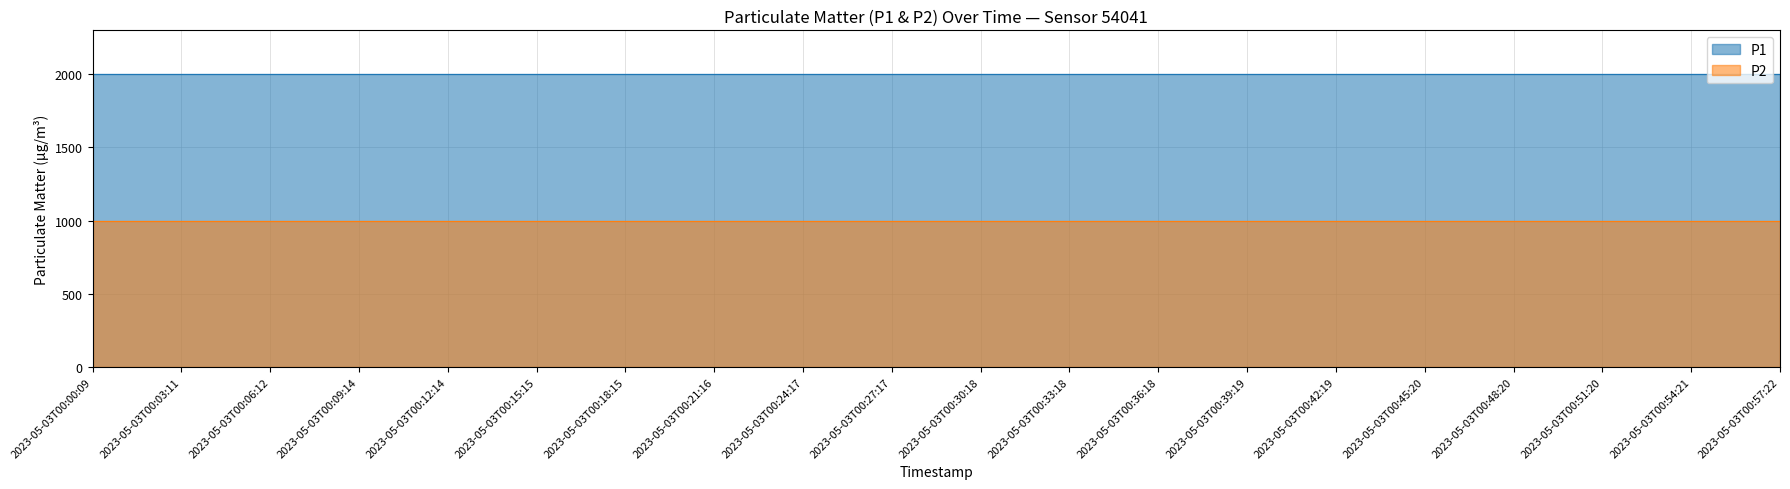

What is the minimum value shown in the chart?

999.9